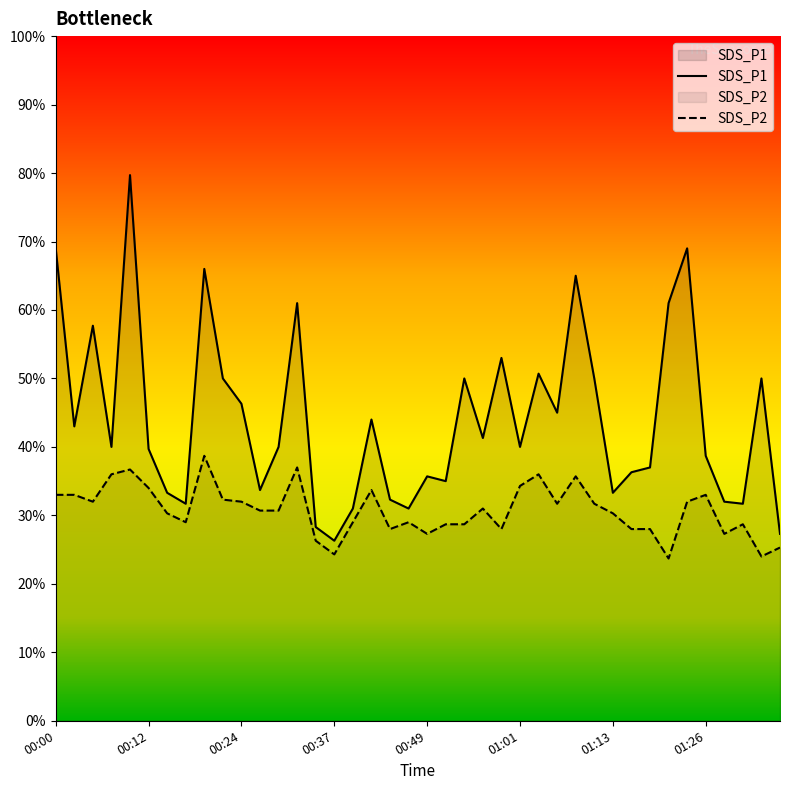

How many values in the SDS_P2 series exceed 3?

23